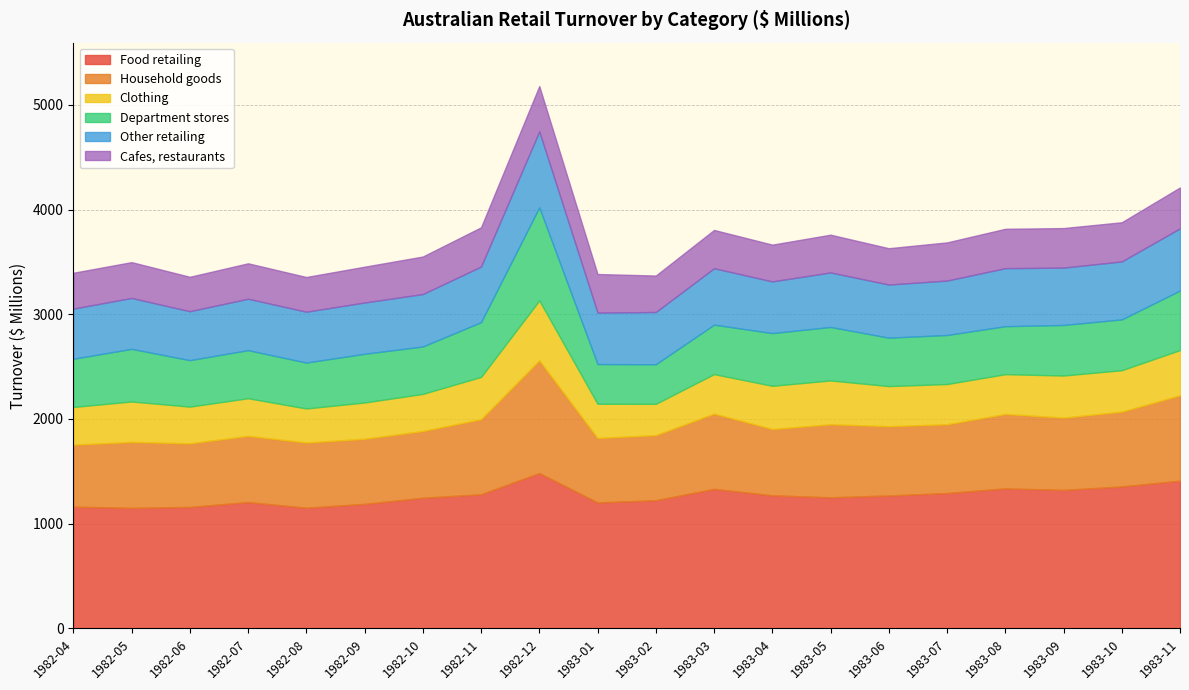

What is the label of the 13th point from the left?

1983-04